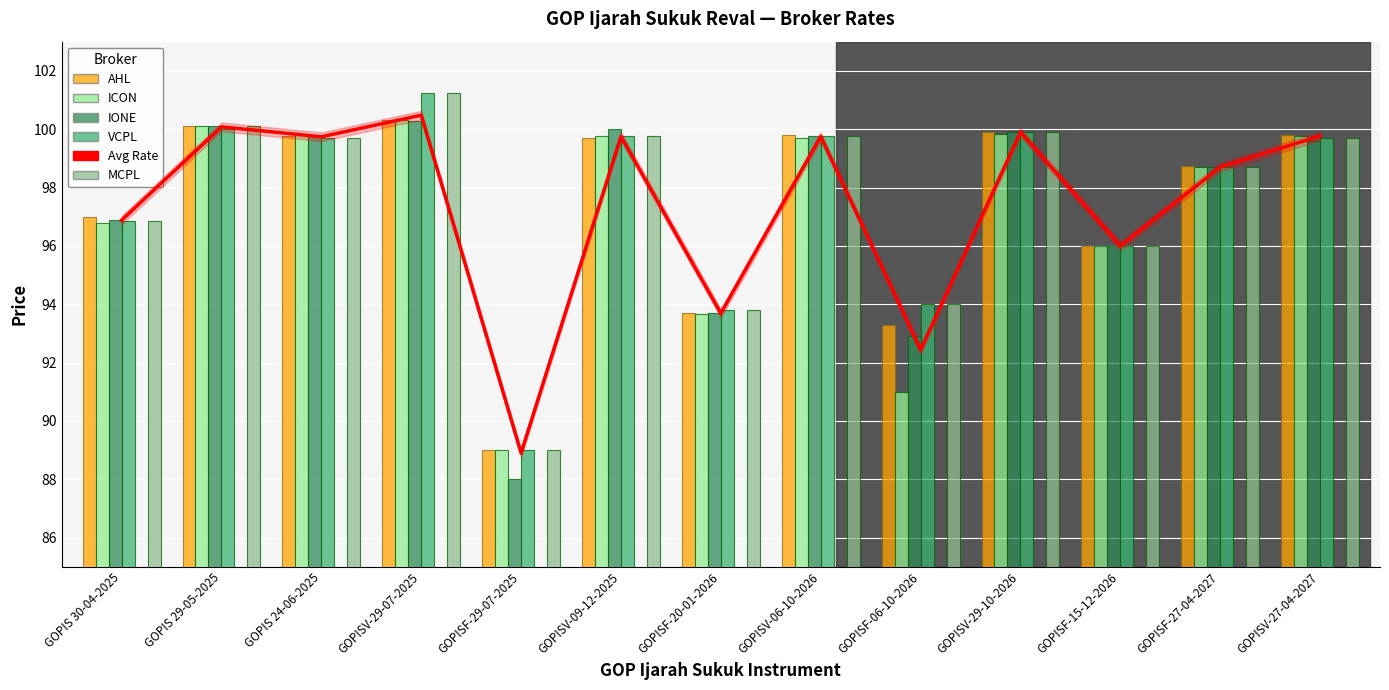

What is the minimum value shown in the chart?

88.0